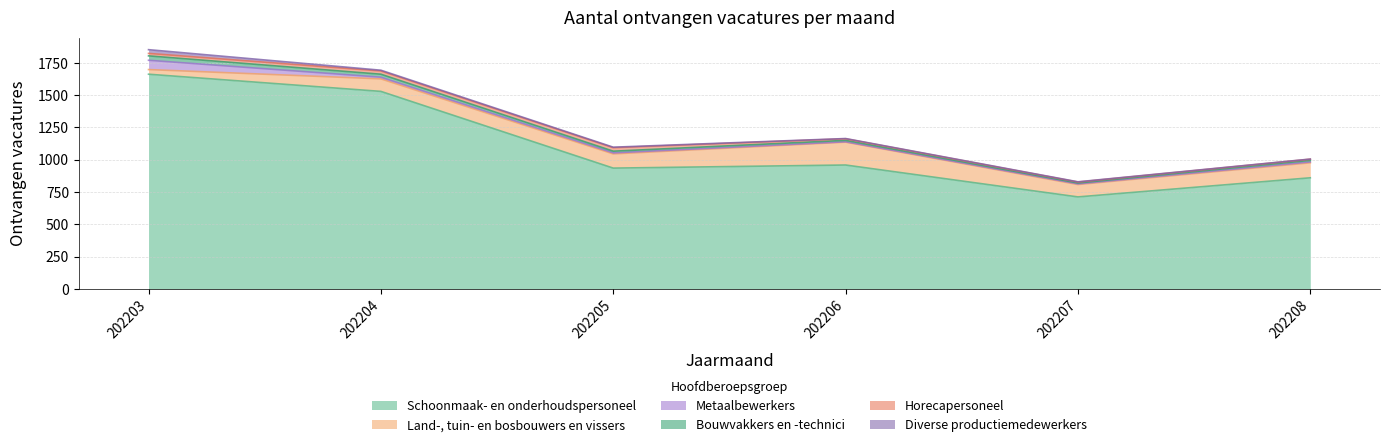

Reading right to left, transcribe all the data shown in this chart.

Schoonmaak- en onderhoudspersoneel: 202208=860	202207=712	202206=959	202205=935	202204=1529	202203=1662
Land-, tuin- en bosbouwers en vissers: 202208=116	202207=96	202206=177	202205=110	202204=97	202203=36
Metaalbewerkers: 202208=7	202207=5	202206=3	202205=8	202204=13	202203=72
Bouwvakkers en -technici: 202208=12	202207=7	202206=11	202205=13	202204=23	202203=34
Horecapersoneel: 202208=9	202207=7	202206=12	202205=27	202204=25	202203=19
Diverse productiemedewerkers: 202208=1	202207=2	202206=2	202205=4	202204=6	202203=29